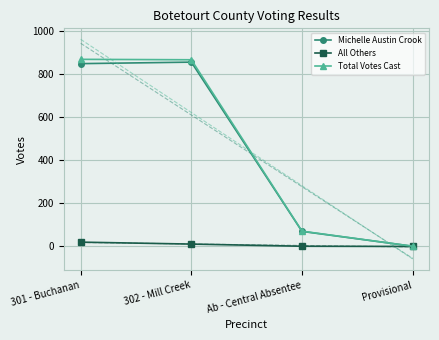

Which category has the lowest value across all series?

Provisional